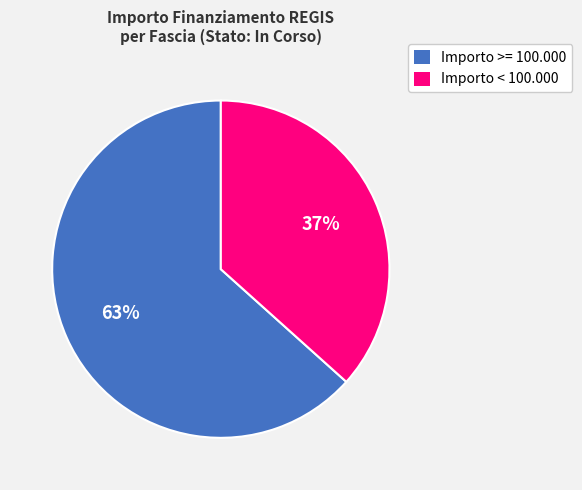

What is the ratio of the value at Importo < 100.000 to the value at Importo >= 100.000?

0.6